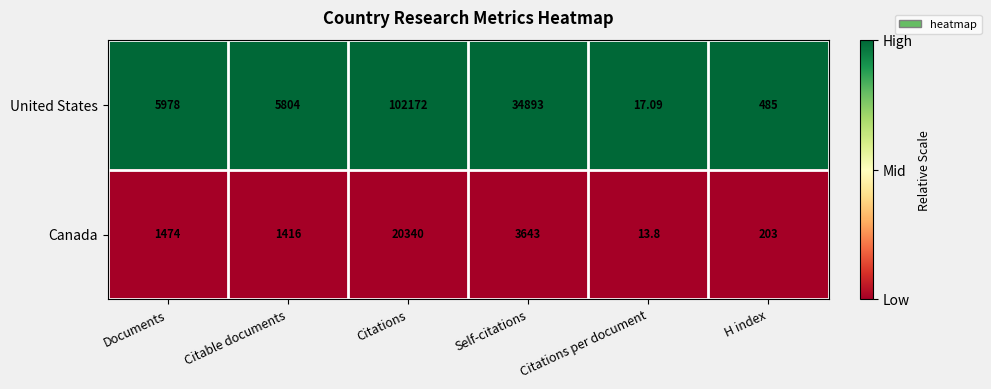

At which label is Canada closest to 10176?

Self-citations